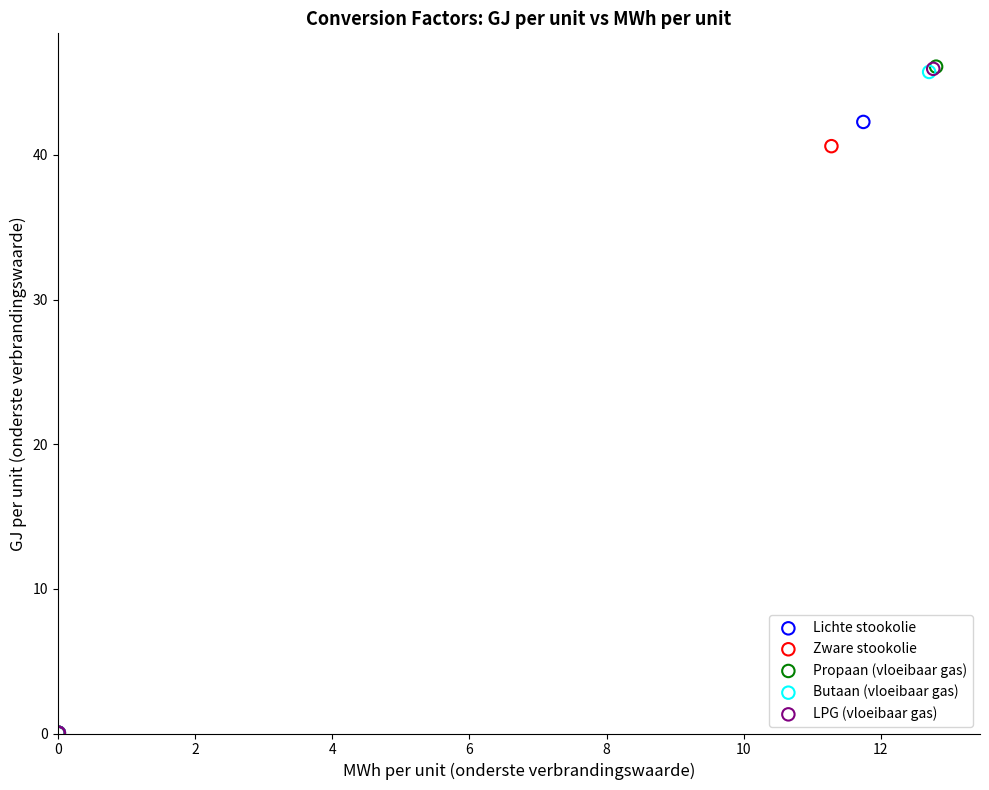

Which series has the widest spread of Y values?

Propaan (vloeibaar gas)